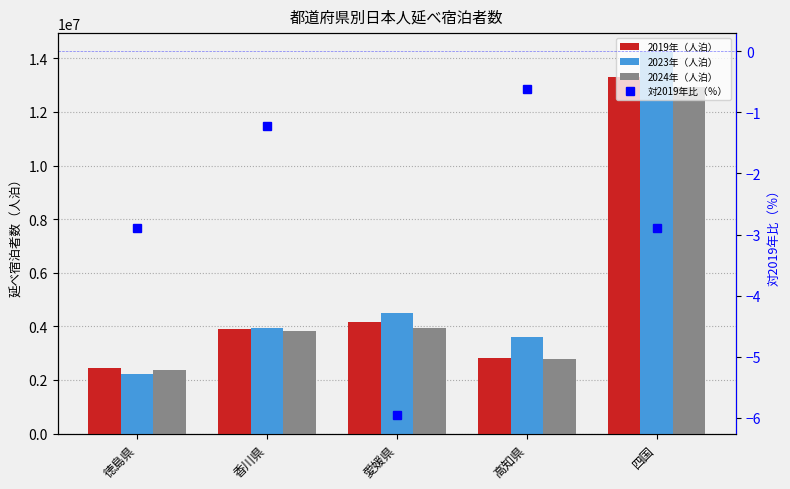

Is the value of 2023年（人泊） at 香川県 greater than the value of 2019年（人泊） at 徳島県?

Yes